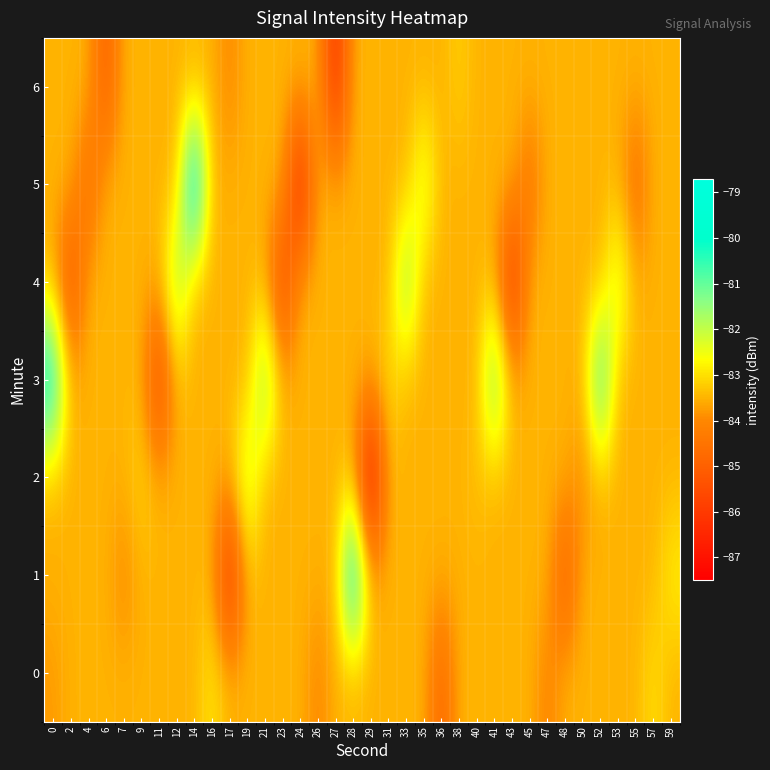

Reading right to left, what are all the values shown in this chart?

0: 59=-83.5	57=-83.0	55=-83.5	53=-83.5	52=-83.5	50=-83.5	48=-83.5	47=-84.1	45=-83.5	43=-83.5	41=-83.5	40=-83.5	38=-83.5	36=-84.9	35=-83.5	33=-83.5	31=-83.5	29=-83.5	28=-83.5	27=-83.5	26=-84.1	24=-83.5	23=-83.5	21=-83.5	19=-83.5	17=-83.5	16=-82.9	14=-83.5	12=-83.5	11=-83.5	9=-83.5	7=-83.5	6=-83.5	4=-83.5	2=-83.5	0=-83.8
1: 59=-82.7	57=-83.5	55=-83.5	53=-83.5	52=-83.5	50=-83.5	48=-85.3	47=-83.5	45=-83.5	43=-83.5	41=-83.5	40=-83.5	38=-83.5	36=-83.5	35=-83.5	33=-83.5	31=-83.5	29=-83.5	28=-79.1	27=-83.5	26=-83.5	24=-83.5	23=-83.5	21=-83.5	19=-83.5	17=-86.5	16=-83.5	14=-83.5	12=-83.5	11=-83.5	9=-83.5	7=-84.1	6=-83.5	4=-83.5	2=-83.5	0=-83.5
2: 59=-83.5	57=-83.5	55=-83.5	53=-83.5	52=-83.5	50=-84.0	48=-83.5	47=-83.5	45=-83.5	43=-83.5	41=-83.5	40=-83.3	38=-83.5	36=-83.5	35=-83.5	33=-83.5	31=-83.5	29=-87.5	28=-83.5	27=-83.5	26=-83.5	24=-83.5	23=-83.5	21=-83.5	19=-81.8	17=-83.5	16=-83.5	14=-83.5	12=-83.5	11=-83.5	9=-83.1	7=-83.5	6=-83.5	4=-83.5	2=-83.5	0=-83.5
3: 59=-83.5	57=-83.5	55=-83.5	53=-83.5	52=-80.1	50=-83.5	48=-83.5	47=-83.5	45=-83.5	43=-83.5	41=-80.8	40=-83.5	38=-83.5	36=-83.5	35=-83.5	33=-83.5	31=-83.0	29=-83.5	28=-83.5	27=-83.5	26=-83.5	24=-83.5	23=-83.5	21=-81.1	19=-83.5	17=-83.5	16=-83.5	14=-83.5	12=-83.5	11=-85.9	9=-83.5	7=-83.5	6=-83.5	4=-83.5	2=-83.5	0=-79.5
4: 59=-83.5	57=-83.5	55=-83.5	53=-81.9	52=-83.5	50=-83.5	48=-83.5	47=-83.5	45=-83.5	43=-86.4	41=-83.5	40=-83.5	38=-83.5	36=-83.5	35=-83.5	33=-81.1	31=-83.5	29=-83.5	28=-83.5	27=-83.5	26=-83.5	24=-83.5	23=-85.9	21=-83.5	19=-83.5	17=-83.5	16=-83.5	14=-83.5	12=-81.4	11=-83.5	9=-83.5	7=-83.5	6=-83.5	4=-83.5	2=-85.6	0=-83.5
5: 59=-83.5	57=-83.5	55=-84.7	53=-83.5	52=-83.5	50=-83.5	48=-83.5	47=-83.5	45=-84.6	43=-83.5	41=-83.5	40=-83.5	38=-83.5	36=-83.5	35=-82.0	33=-83.5	31=-83.5	29=-83.5	28=-83.5	27=-83.5	26=-83.5	24=-86.8	23=-83.5	21=-83.5	19=-83.5	17=-83.5	16=-83.5	14=-78.7	12=-83.5	11=-83.5	9=-83.5	7=-83.5	6=-83.5	4=-84.8	2=-83.5	0=-83.5
6: 59=-83.5	57=-83.5	55=-83.5	53=-83.5	52=-83.5	50=-83.5	48=-83.5	47=-83.5	45=-83.5	43=-83.5	41=-83.5	40=-83.5	38=-83.2	36=-83.5	35=-83.5	33=-83.5	31=-83.5	29=-83.5	28=-83.5	27=-86.4	26=-83.5	24=-83.5	23=-83.5	21=-83.5	19=-83.5	17=-84.0	16=-83.5	14=-83.5	12=-83.5	11=-83.5	9=-83.5	7=-83.5	6=-85.1	4=-83.5	2=-83.5	0=-83.5